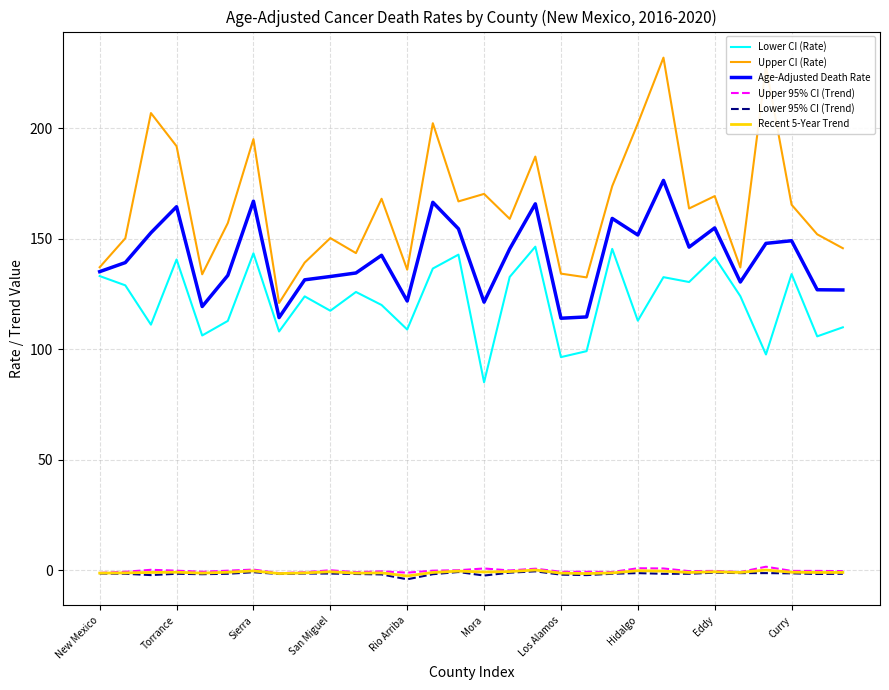

Which series has the largest total across all categories?

Upper CI (Rate)